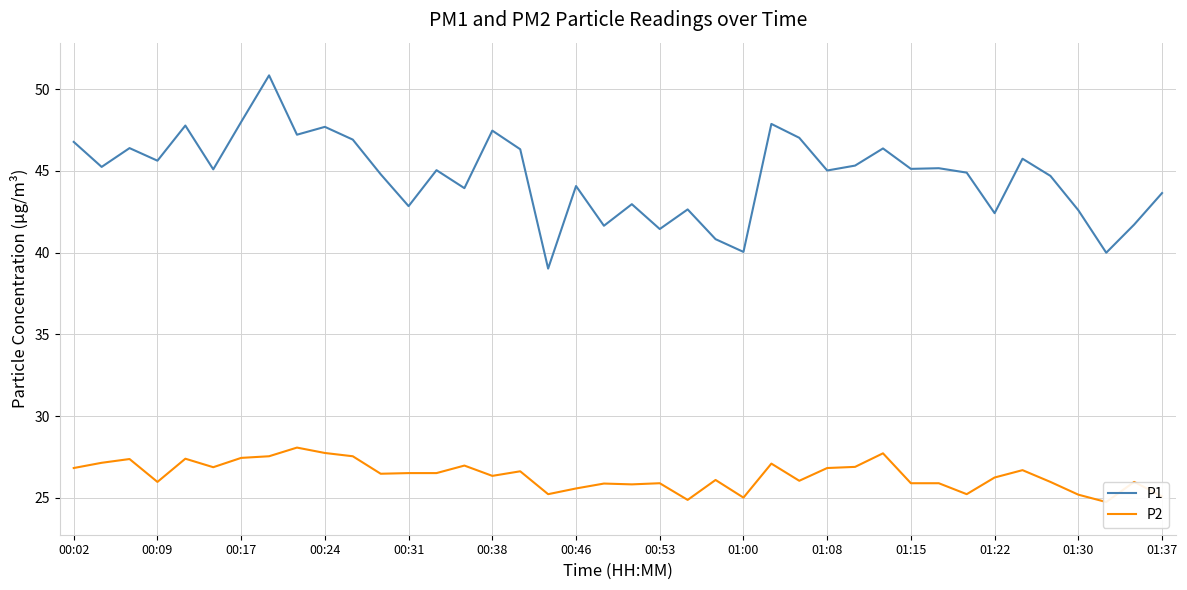

The value of P1 at 01:22 is 75.8. True or false?

False